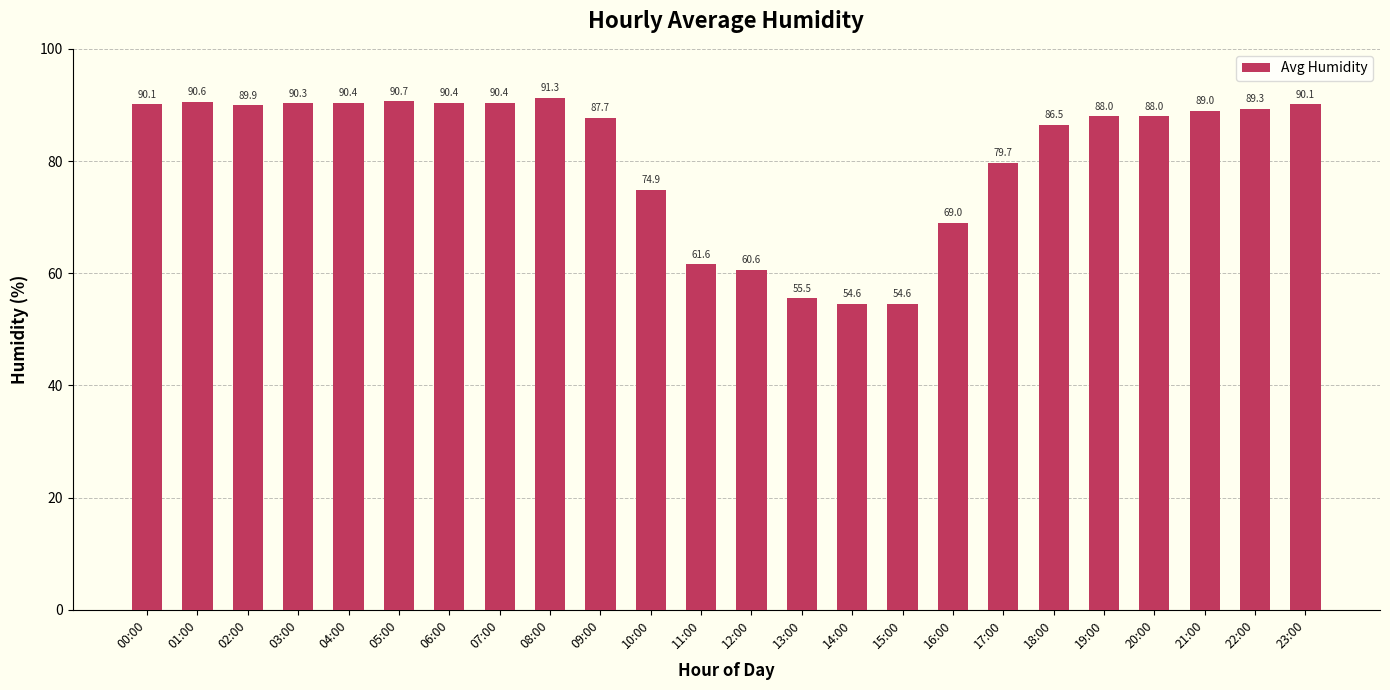

The chart shows a value of 157.6 at 01:00. True or false?

False